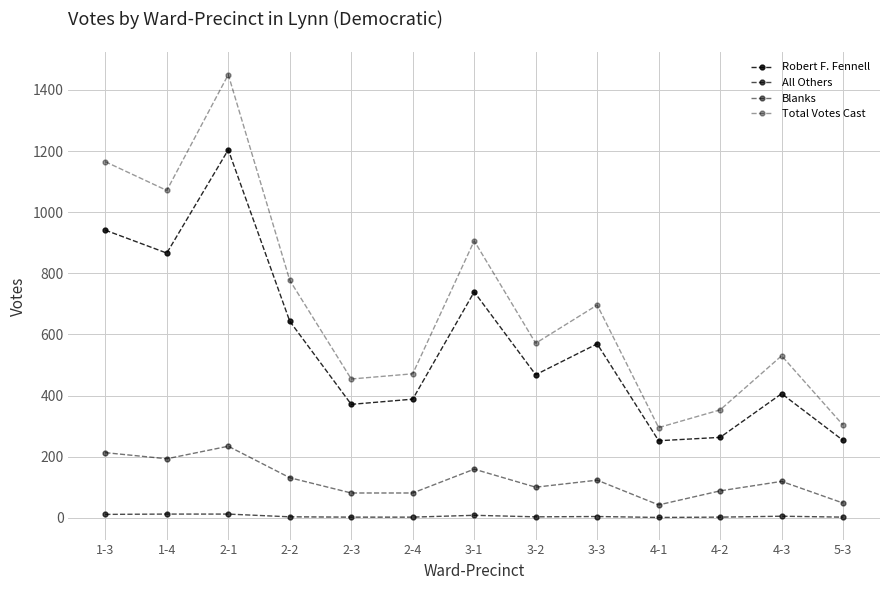

Count the number of data series in this chart.

4